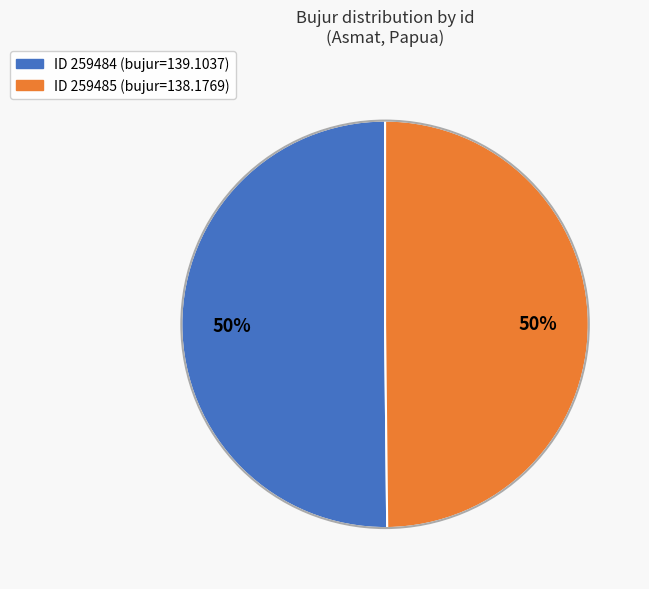

To the nearest percent, what is the average slice percentage?

50%